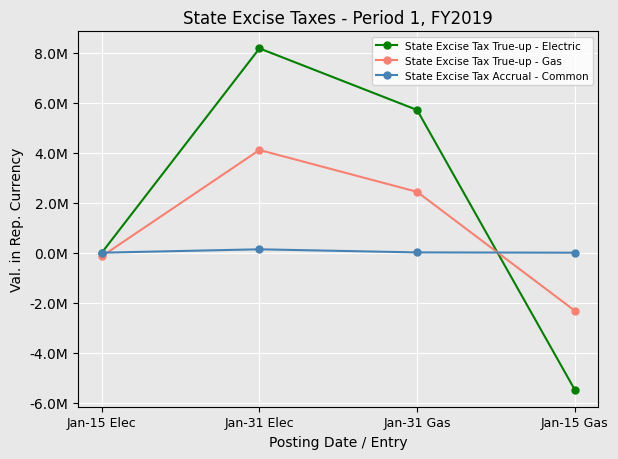

True or false: State Excise Tax True-up - Electric has a value of 4806553.8 at Jan-15 Elec.

False